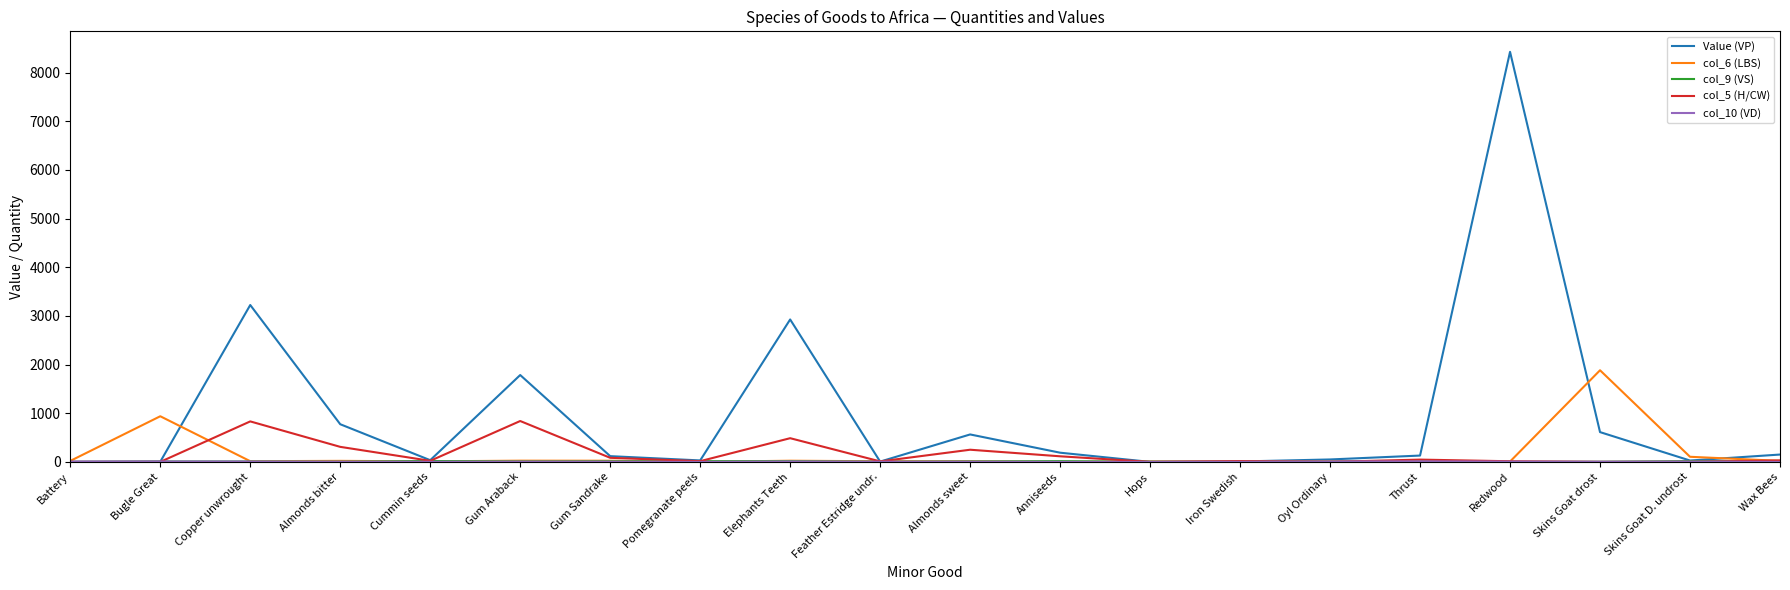

The value of col_5 (H/CW) at Skins Goat drost is 0. True or false?

True